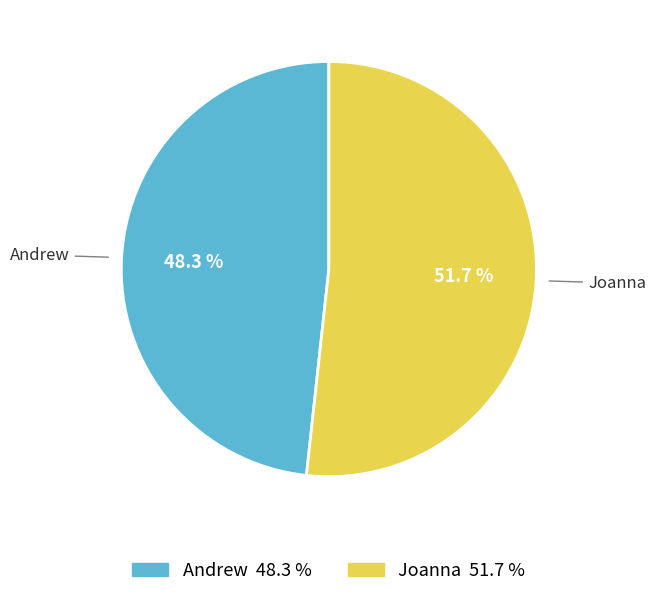

Which category has the biggest portion of the pie?

Joanna